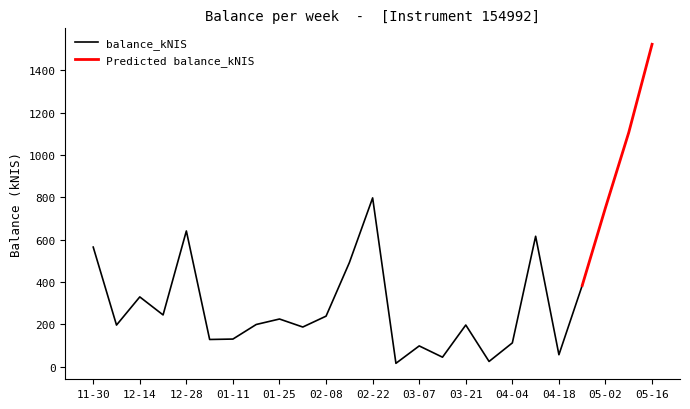

Rank the categories by value from lowest to highest.

2024-02-29, 2024-03-28, 2024-03-14, 2024-04-18, 2024-03-07, 2024-04-04, 2024-01-04, 2024-01-11, 2024-02-01, 2023-12-07, 2024-03-21, 2024-01-18, 2024-01-25, 2024-02-08, 2023-12-21, 2023-12-14, 2024-04-25, 2024-02-15, 2023-11-30, 2024-04-11, 2023-12-28, 2024-05-02, 2024-02-22, 2024-05-09, 2024-05-16